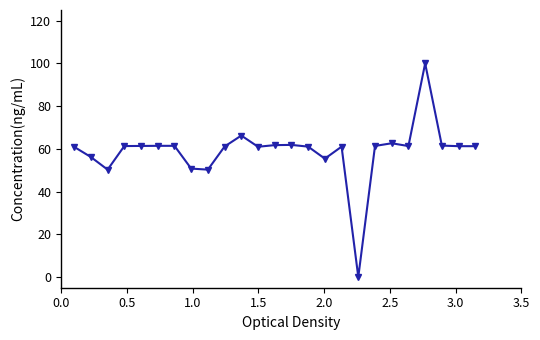

How many lines are shown in the chart?

1